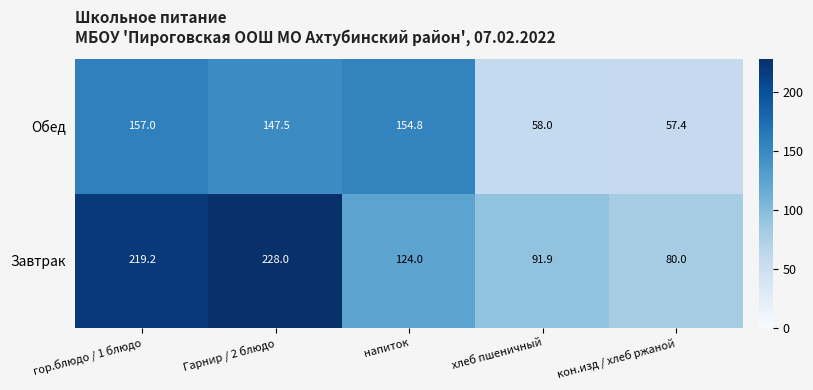

Reading left to right, extract all data points from this chart.

Обед: 157.0	147.5	154.8	58.0	57.4
Завтрак: 219.2	228.0	124.0	91.9	80.0